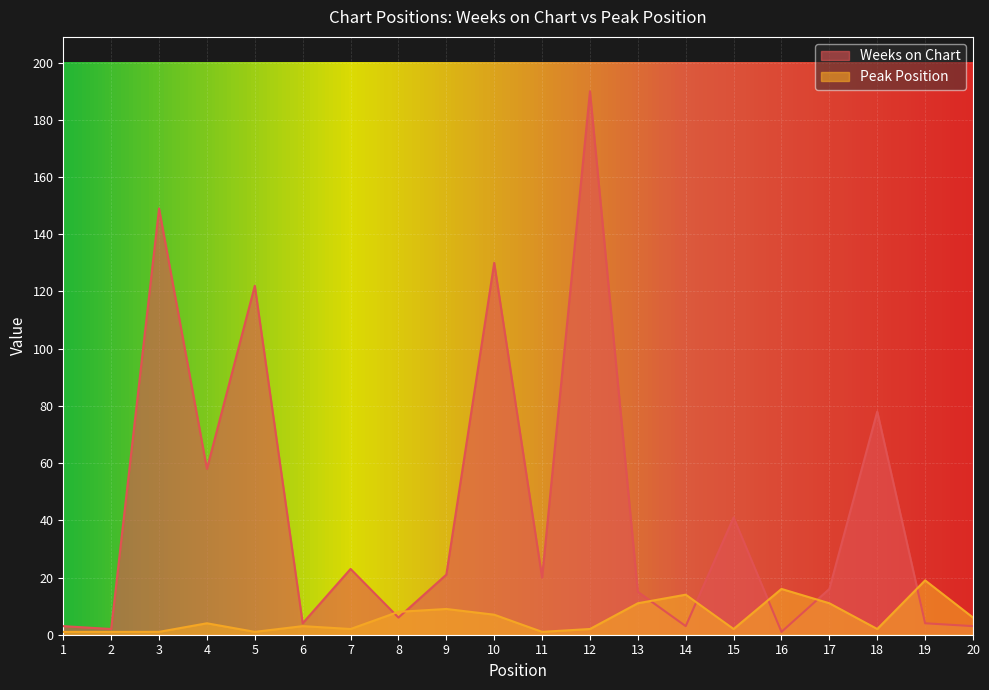

Between 6 and 10, which series saw the biggest shift?

Weeks on Chart